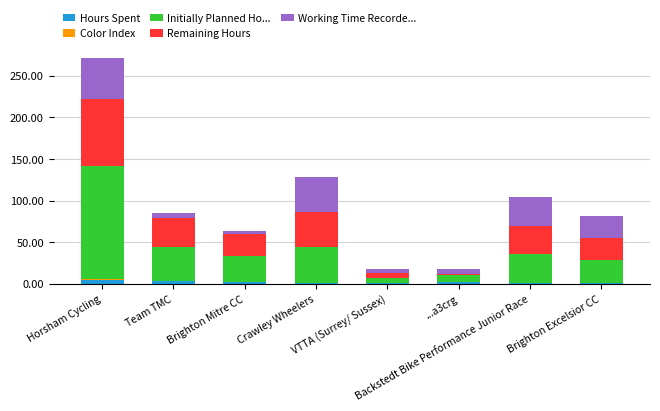

Are the bars grouped side by side (vs. stacked)?

No